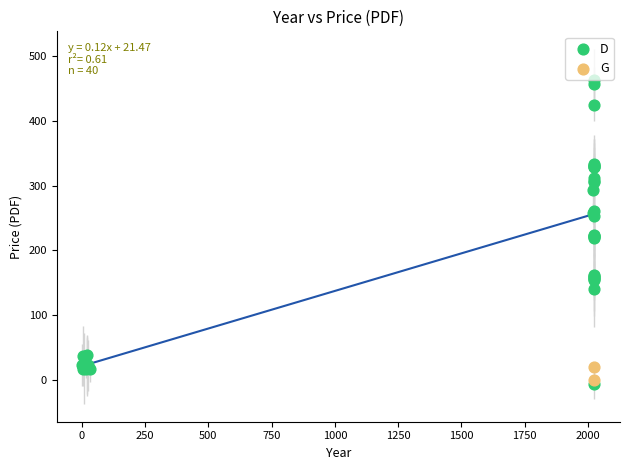

What are all the series names shown in the legend?

D, G